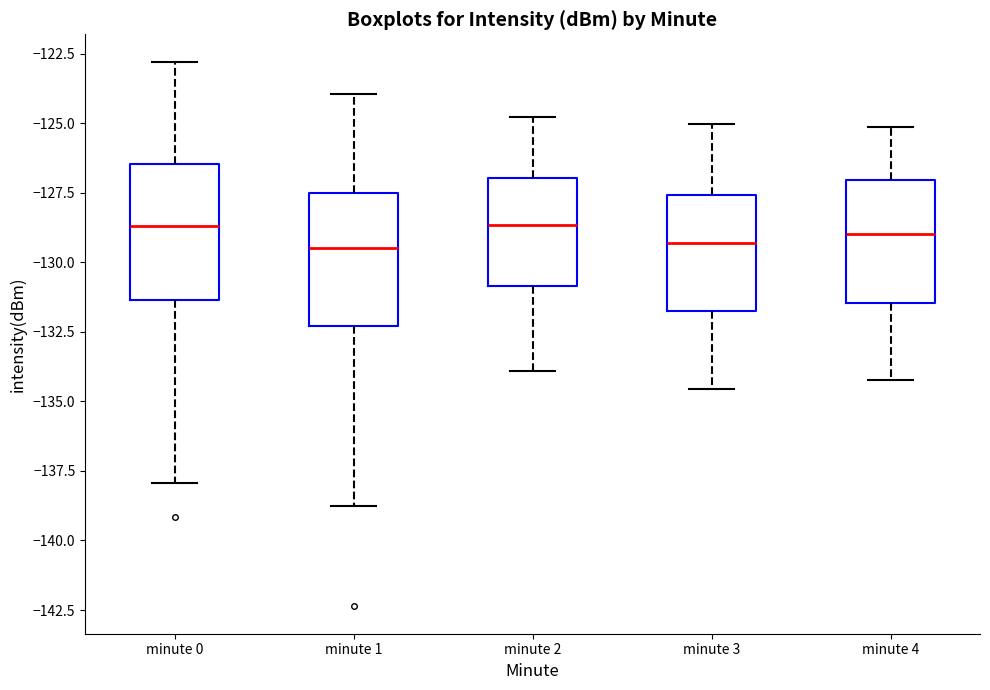

Reading left to right, read every box against the y-axis: the position of its median line, the range the box covers, and the ends of its whiskers. The values are not printed on the chart, so give them approximately, as read against the axis.

minute 0: median -128.5, box -131.5 to -126.5, whiskers -138.0 to -123.0
minute 1: median -129.5, box -132.5 to -127.5, whiskers -139.0 to -124.0
minute 2: median -128.5, box -131.0 to -127.0, whiskers -134.0 to -125.0
minute 3: median -129.5, box -132.0 to -127.5, whiskers -134.5 to -125.0
minute 4: median -129.0, box -131.5 to -127.0, whiskers -134.0 to -125.0